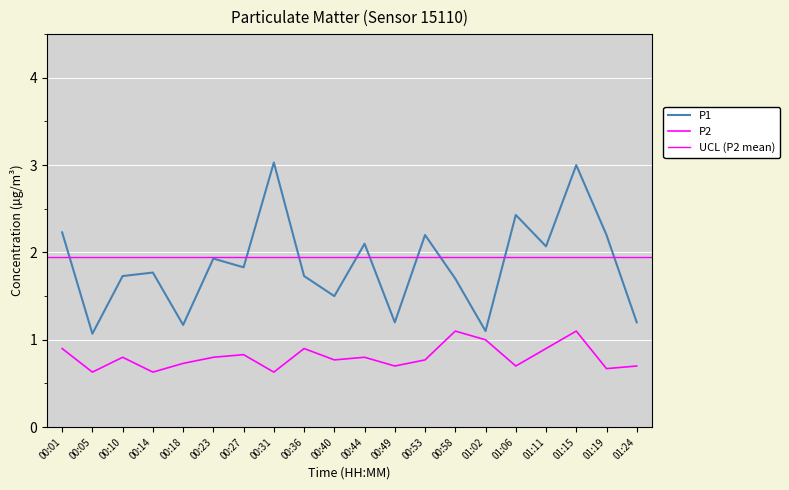

The value of P2 at 00:58 is 1.1. True or false?

True